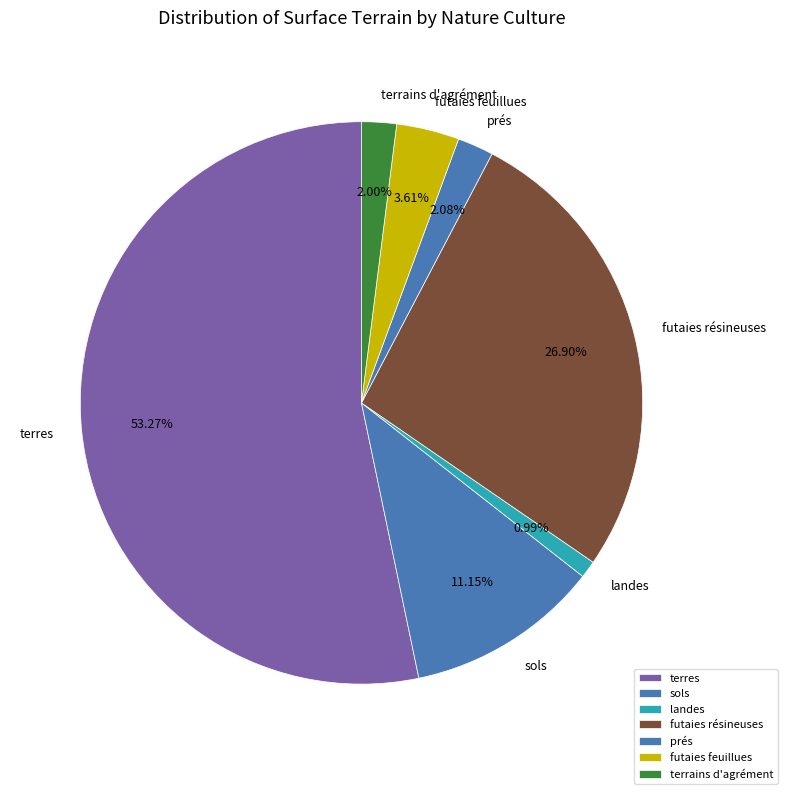

To the nearest percent, what is the difference between the largest and smallest slice percentages?

52%